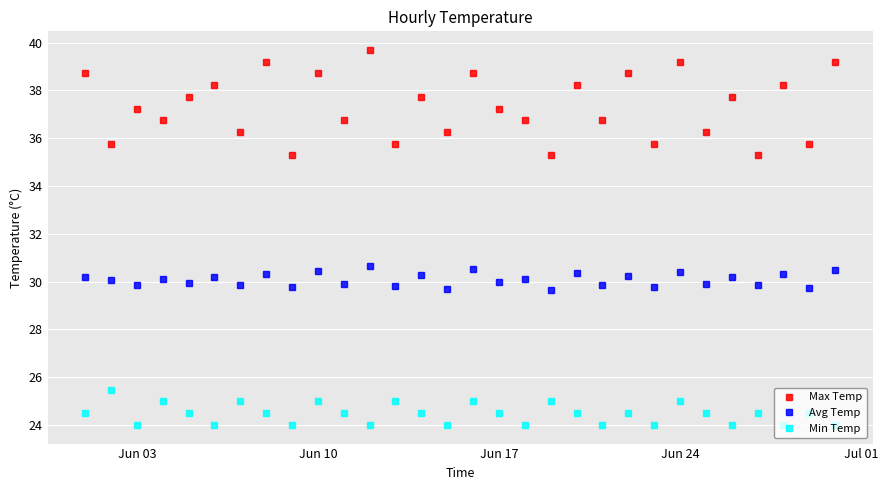

True or false: Min Temp and Avg Temp intersect in this chart.

False